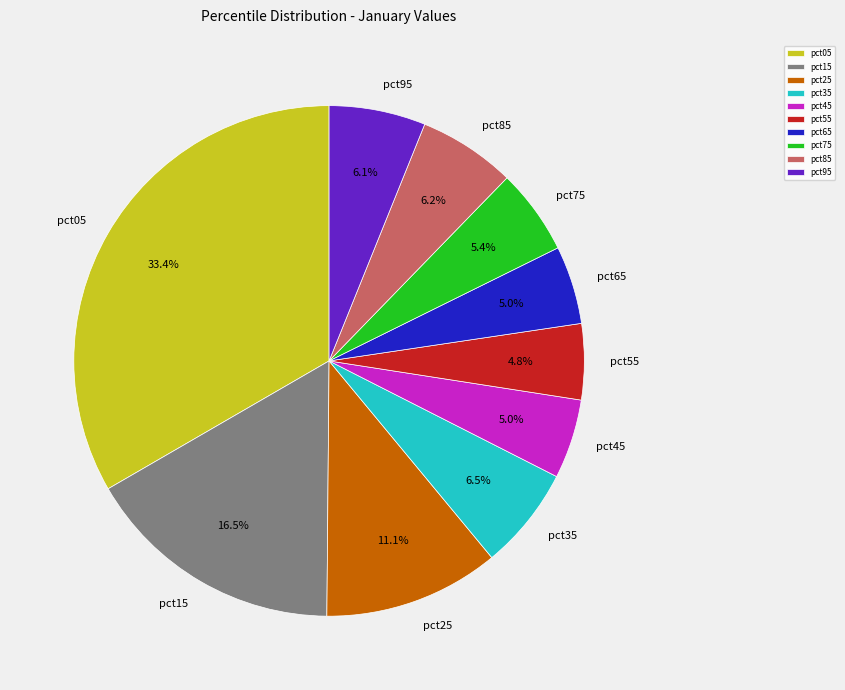

To the nearest percent, what is the average slice percentage?

10%